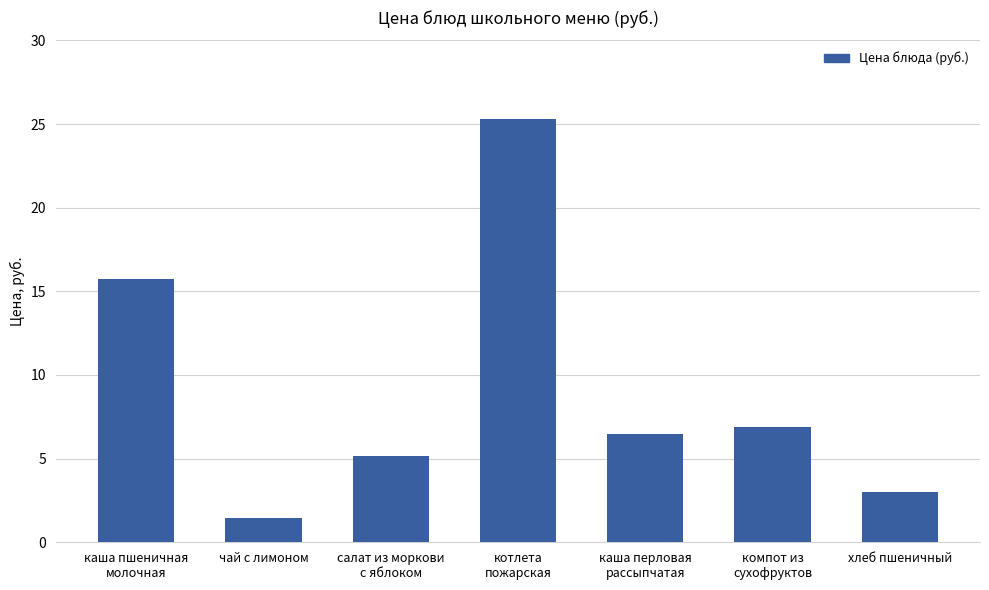

Reading right to left, list all the values displayed in this chart.

хлеб пшеничный=3.0	компот из
сухофруктов=6.9	каша перловая
рассыпчатая=6.5	котлета
пожарская=25.3	салат из моркови
с яблоком=5.2	чай с лимоном=1.5	каша пшеничная
молочная=15.7